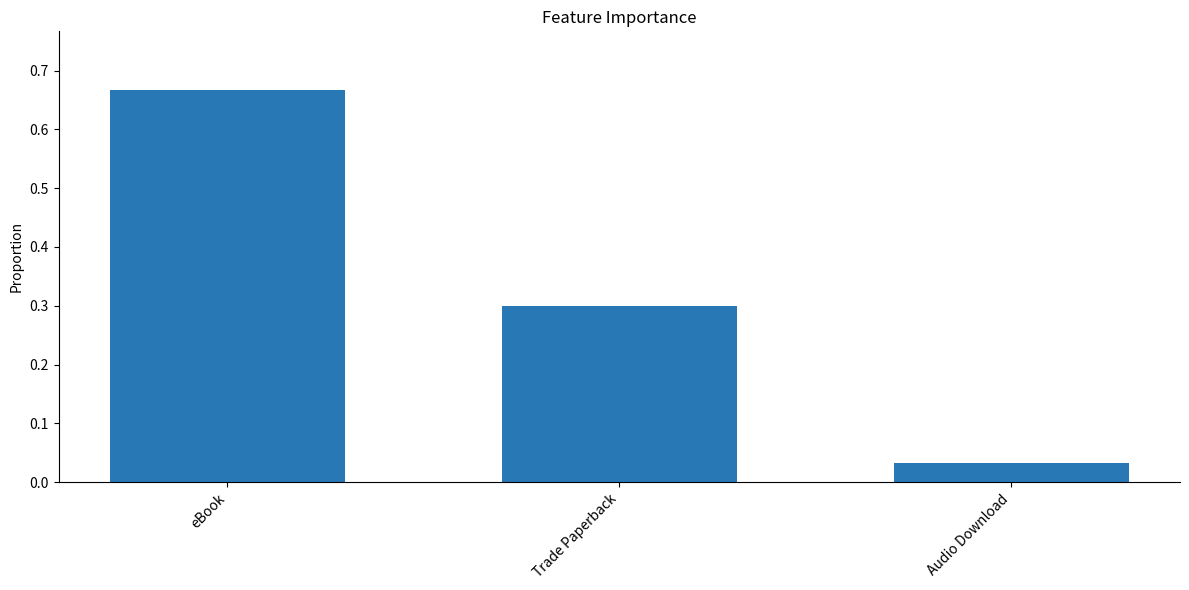

Which category has the highest value across all series?

eBook